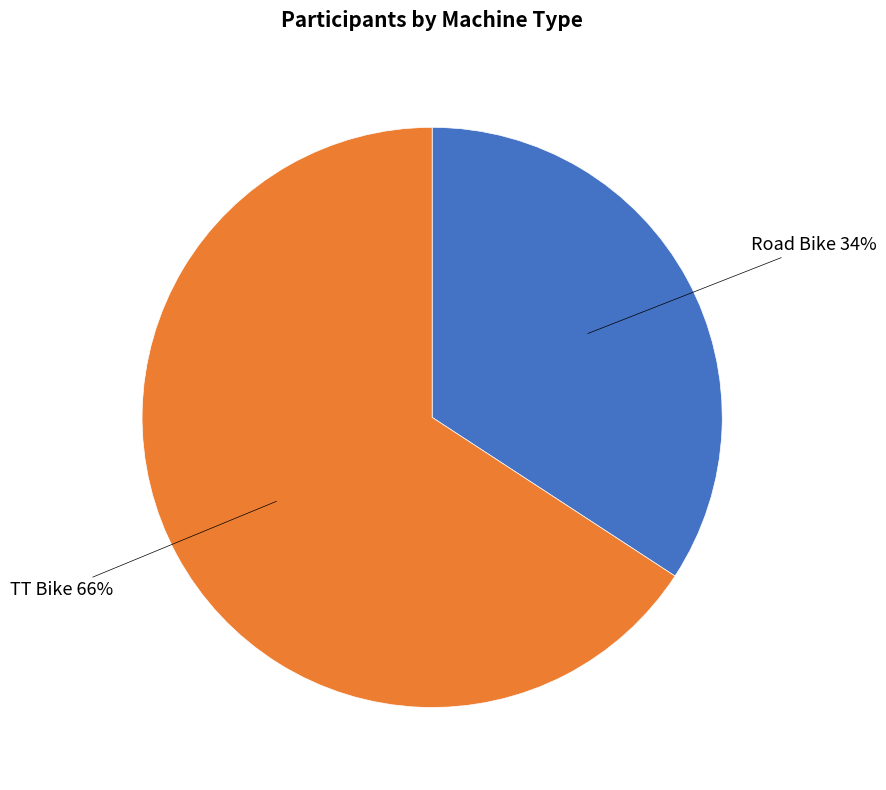

Rank the categories by value from lowest to highest.

Road Bike, TT Bike